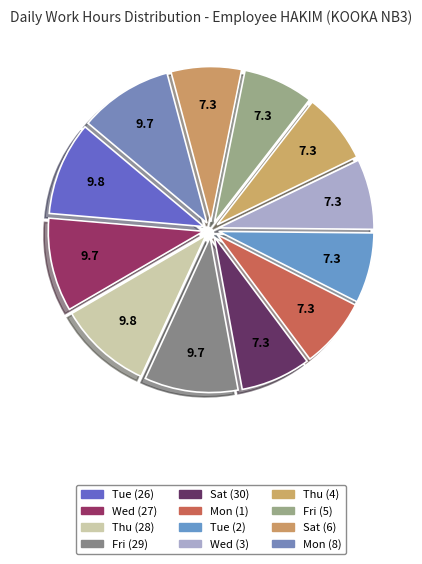

Count the number of slices in the pie.

12